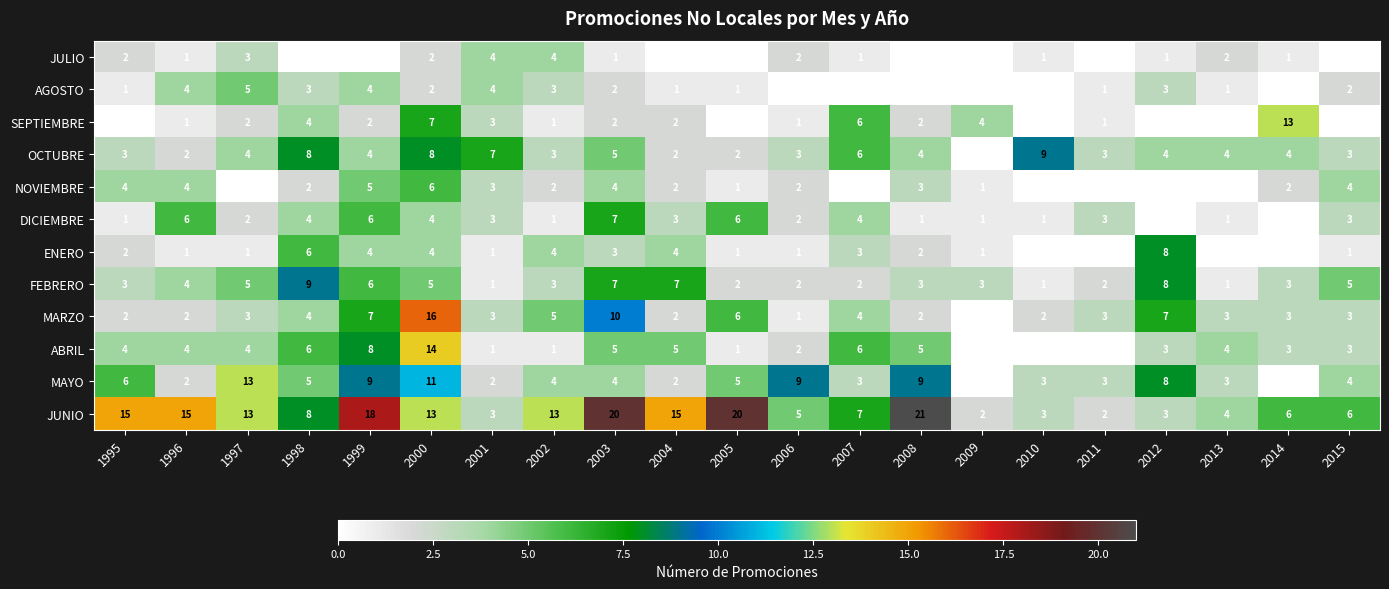

How many distinct data groups are displayed?

12